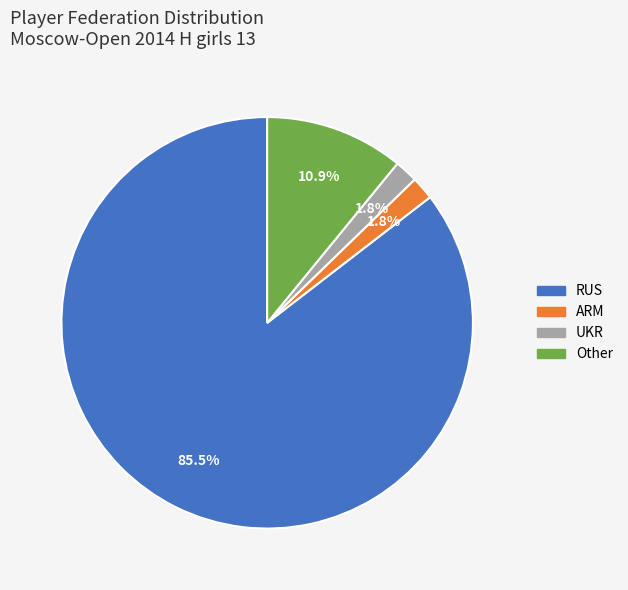

Combined, do RUS and ARM account for over 50%?

Yes